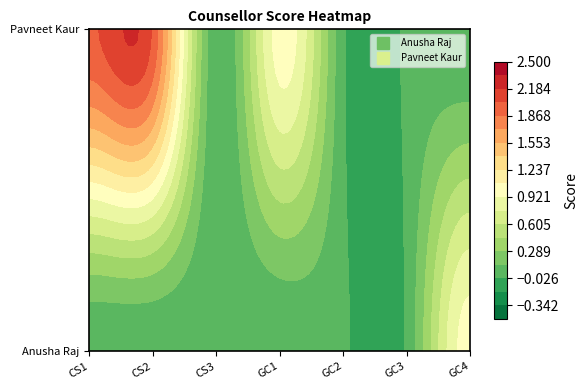

At which label does Pavneet Kaur reach its peak?

CS1